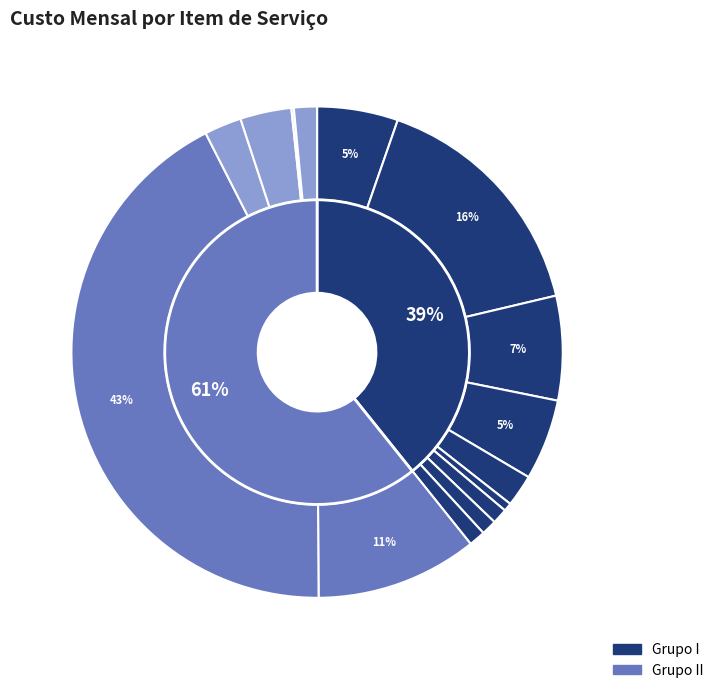

To the nearest percent, what portion does Resp. Técnica (II) represent?

2%